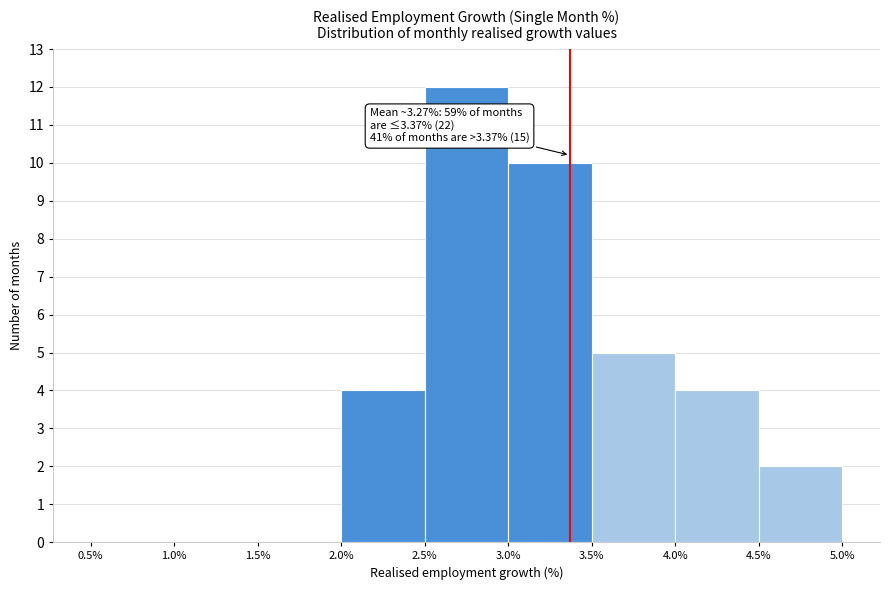

Which range on the x-axis has the tallest bar?

2.5% to 3.0%